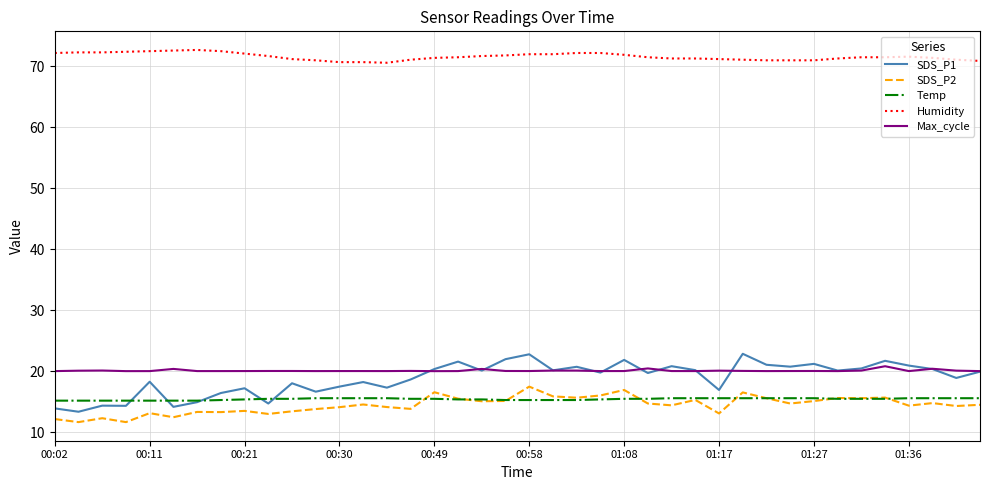

What is the difference between the maximum and second lowest values in the SDS_P2 series?

5.8